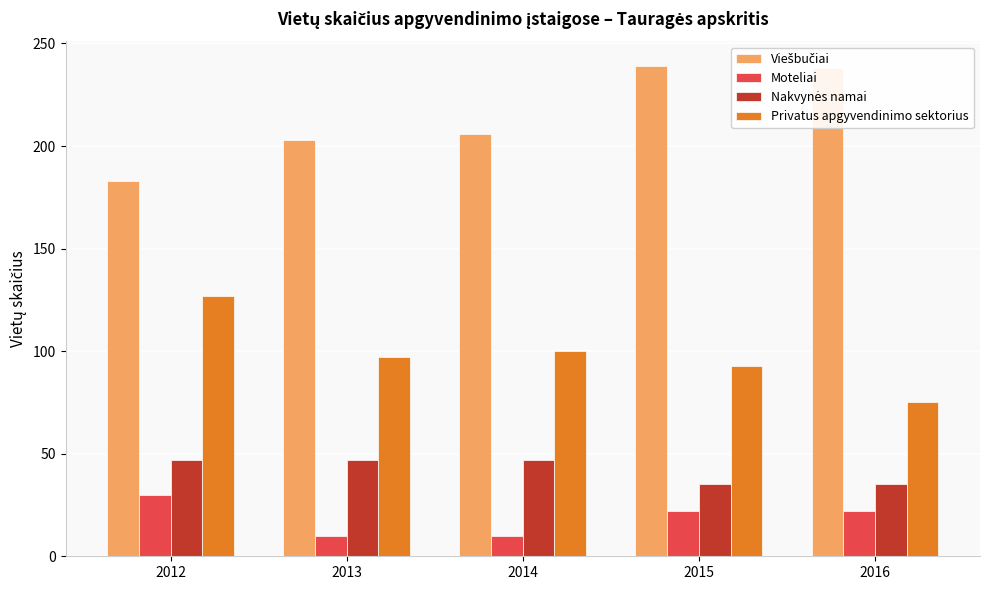

Is the value of Privatus apgyvendinimo sektorius at 2016 greater than the value of Moteliai at 2012?

Yes